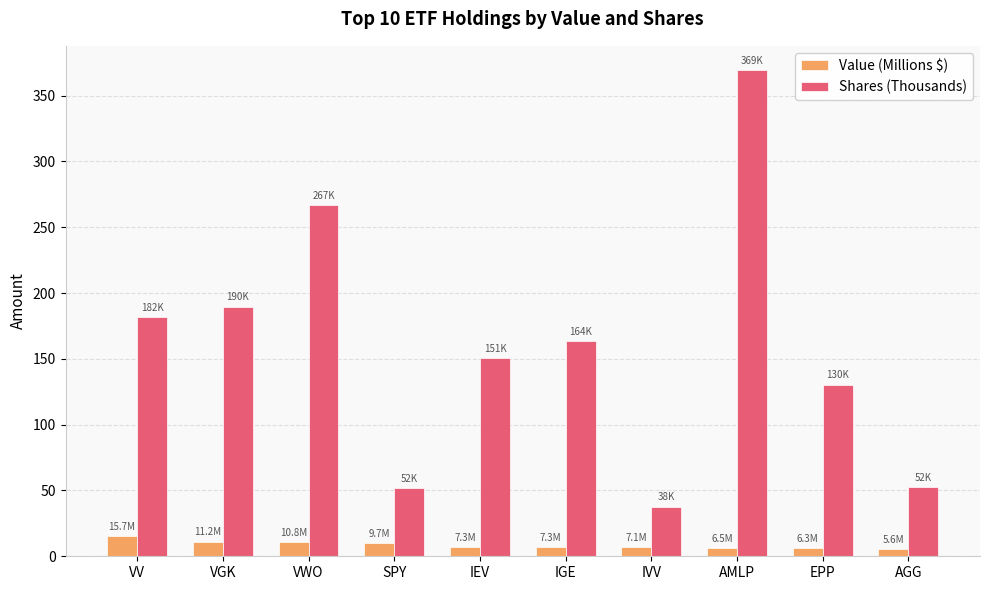

Read the Value (Millions $) value at VV.

15.7